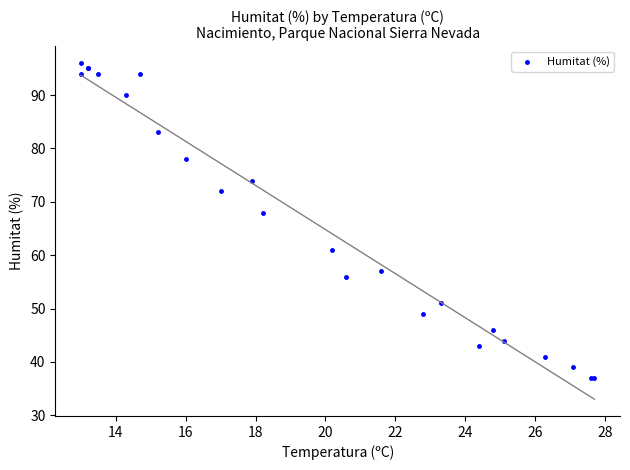

What Y value in the scatter plot is closest to 66?

68